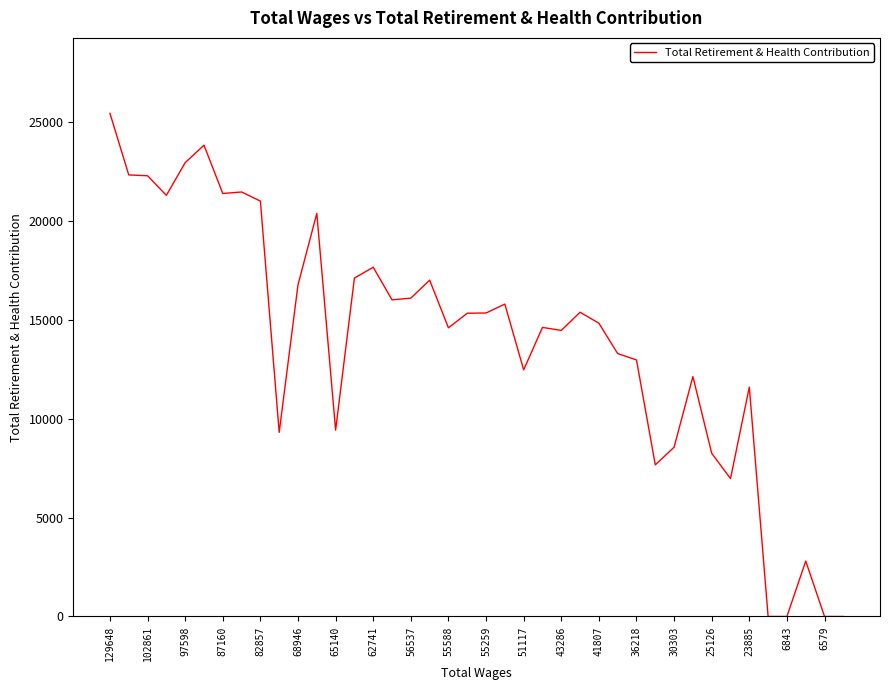

What is the difference between the maximum and second lowest values?

25420